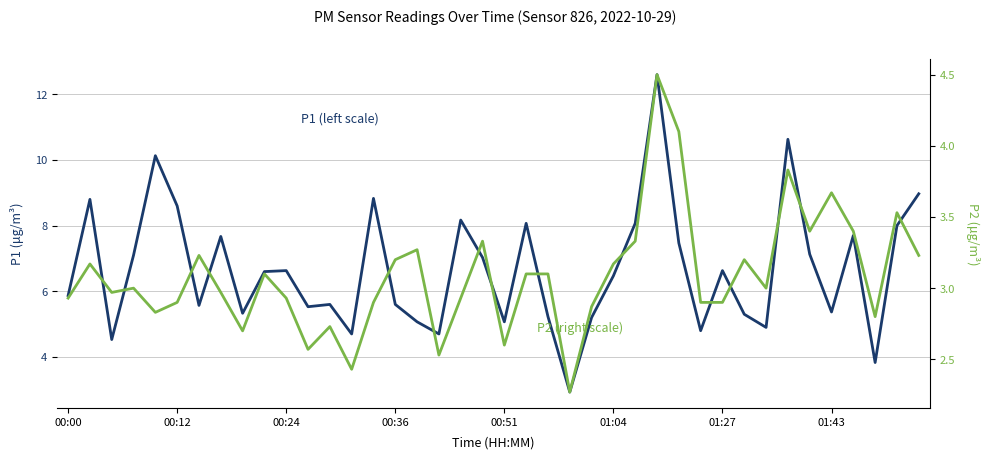

What is the difference between the maximum and minimum values in the P1 (left scale) series?

9.7